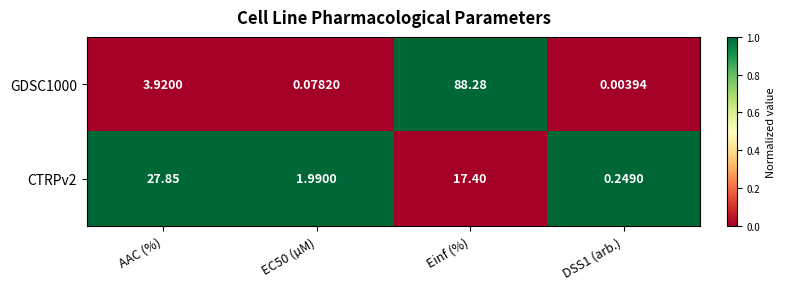

Is the value of GDSC1000 at EC50 (µM) greater than the value of CTRPv2 at EC50 (µM)?

No